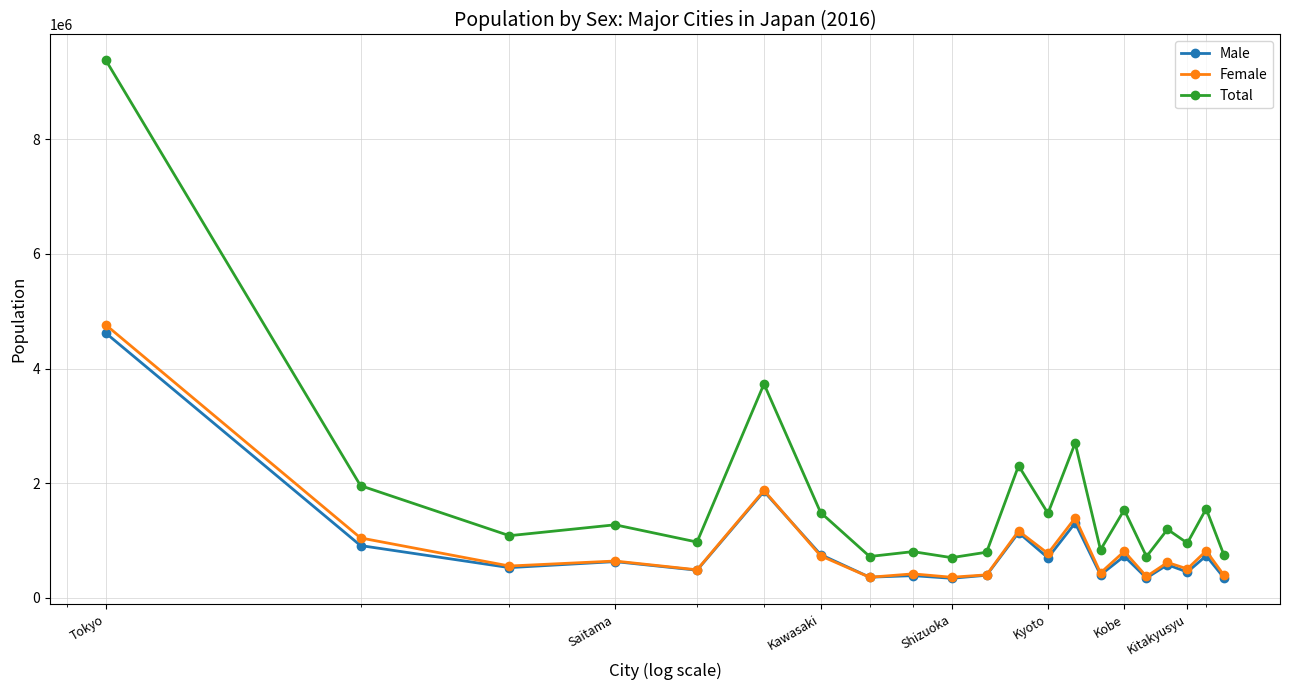

What are all the series names shown in the legend?

Male, Female, Total